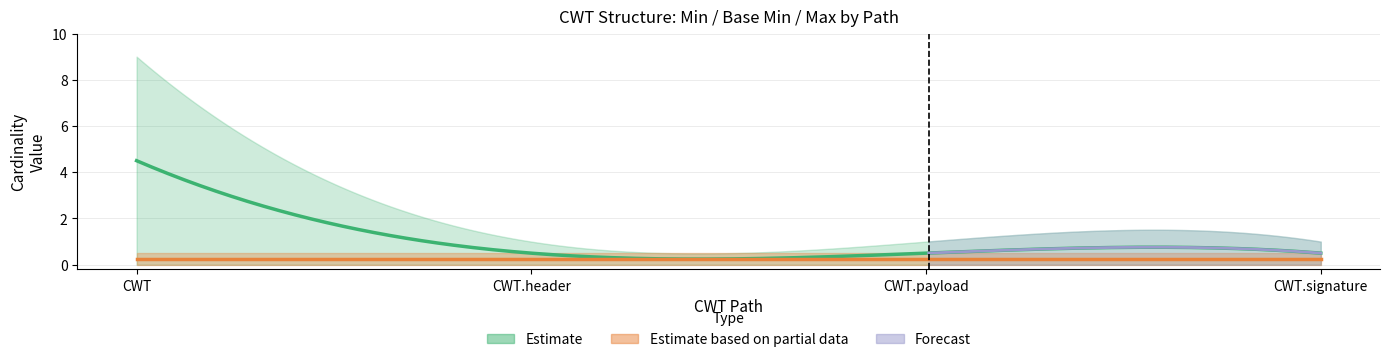

Is the value of Min at CWT greater than the value of Max_numeric at CWT?

No